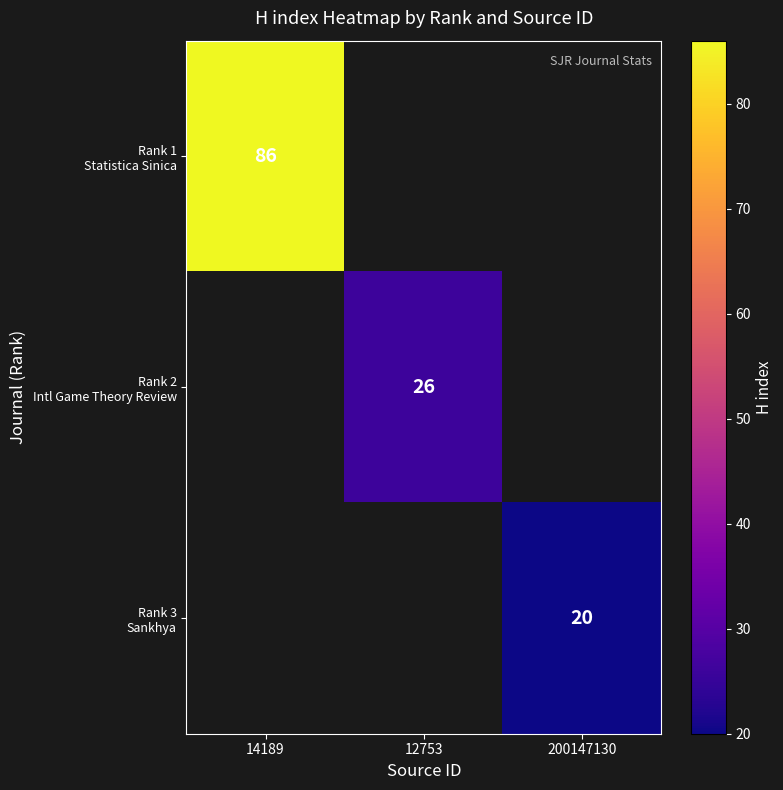

Rank the series by their average value, from highest to lowest.

Rank 1 Statistica Sinica, Rank 2 Intl Game Theory Review, Rank 3 Sankhya